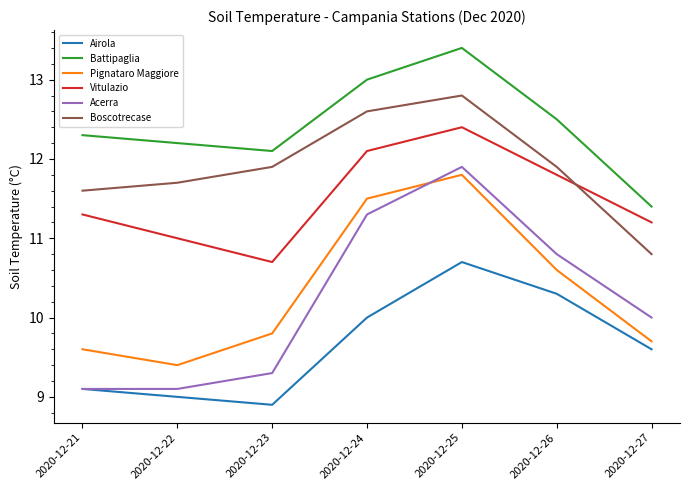

True or false: Boscotrecase and Battipaglia intersect in this chart.

False